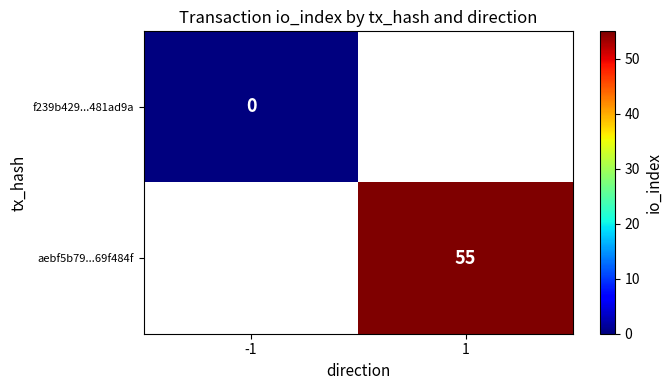

Is it true that aebf5b79...69f484f equals 98 at 1?

False